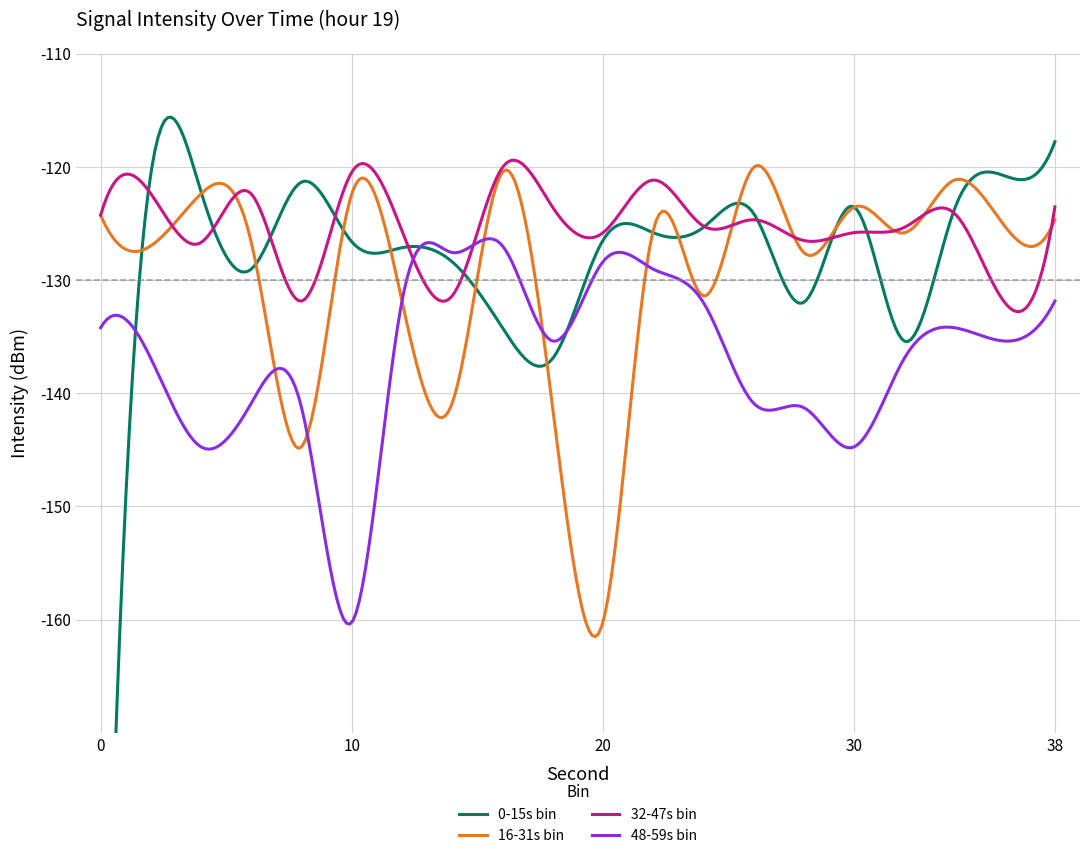

Where is 32-47s bin nearest to the value -126?

20